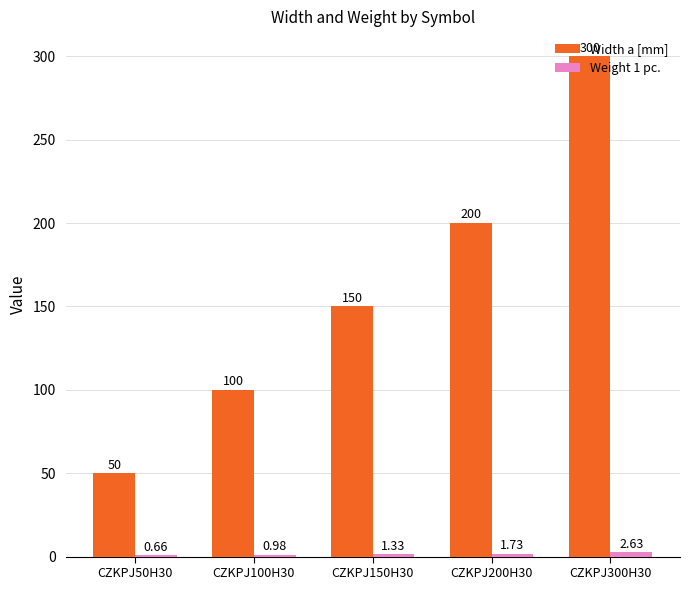

Which series has the widest spread of values?

Width a [mm]